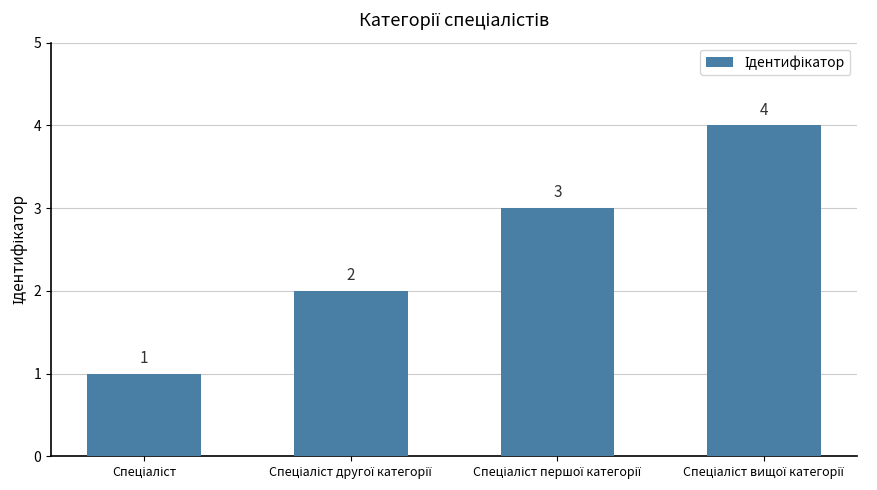

How many values are between 2 and 4?

3